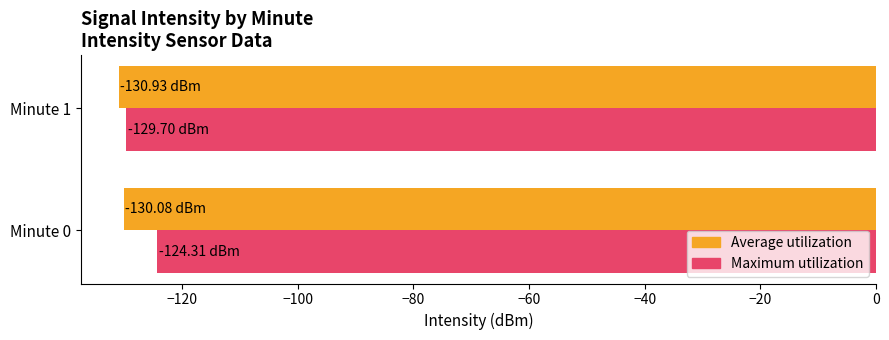

At which category is the sum across all series the highest?

Minute 0